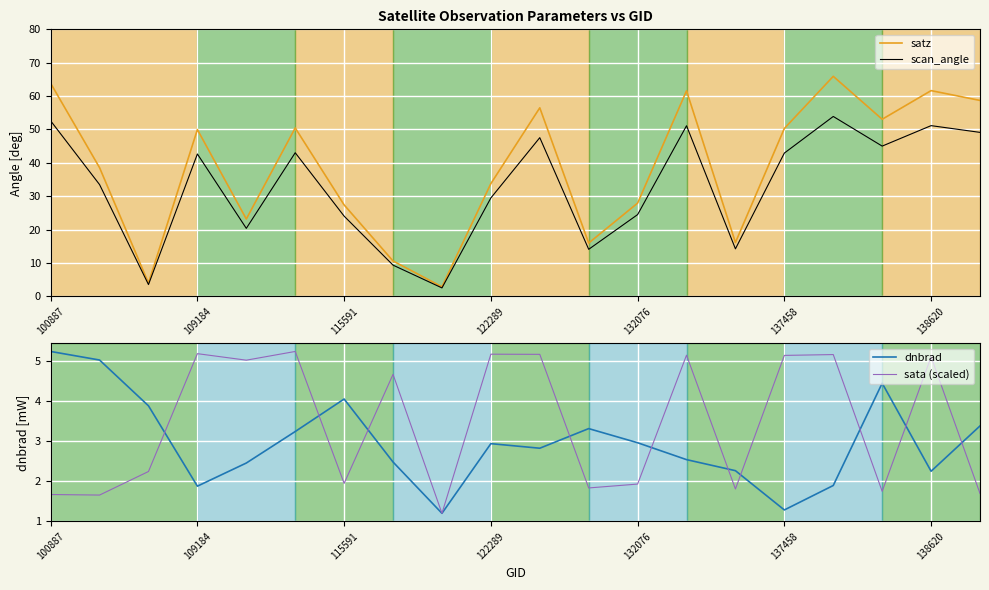

Which category has the lowest value in the dnbrad series?

8